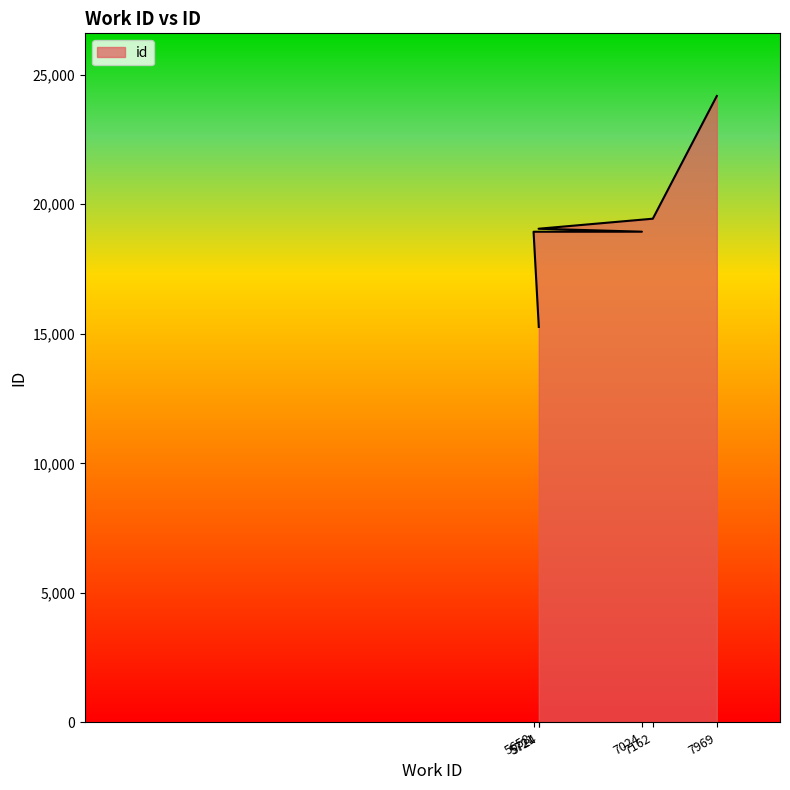

True or false: the data has more than 0 interior local peaks.

False